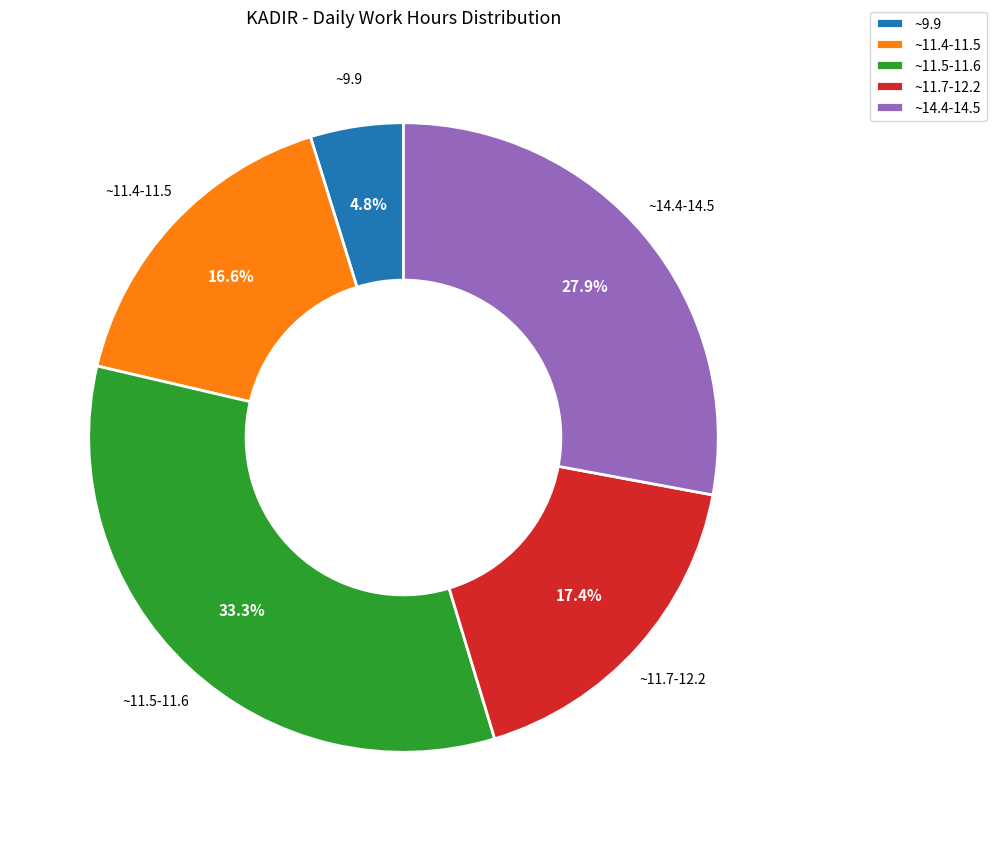

Does ~11.7-12.2 represent more than half of the total?

No